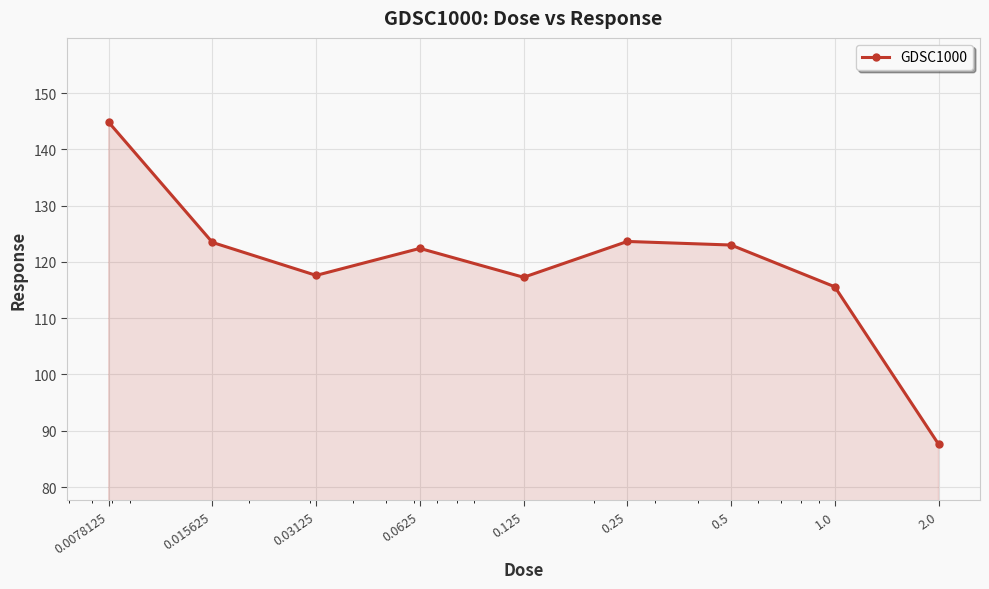

What is the value of the 1st point from the left?

144.8